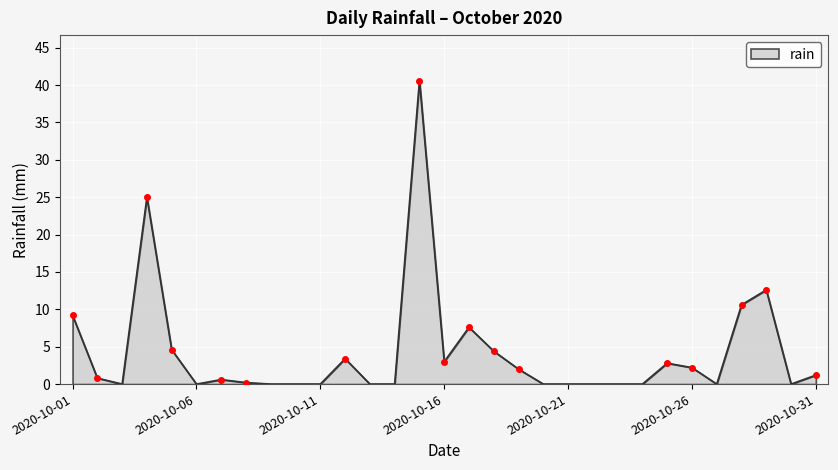

What is the difference between the maximum and minimum values?

40.6